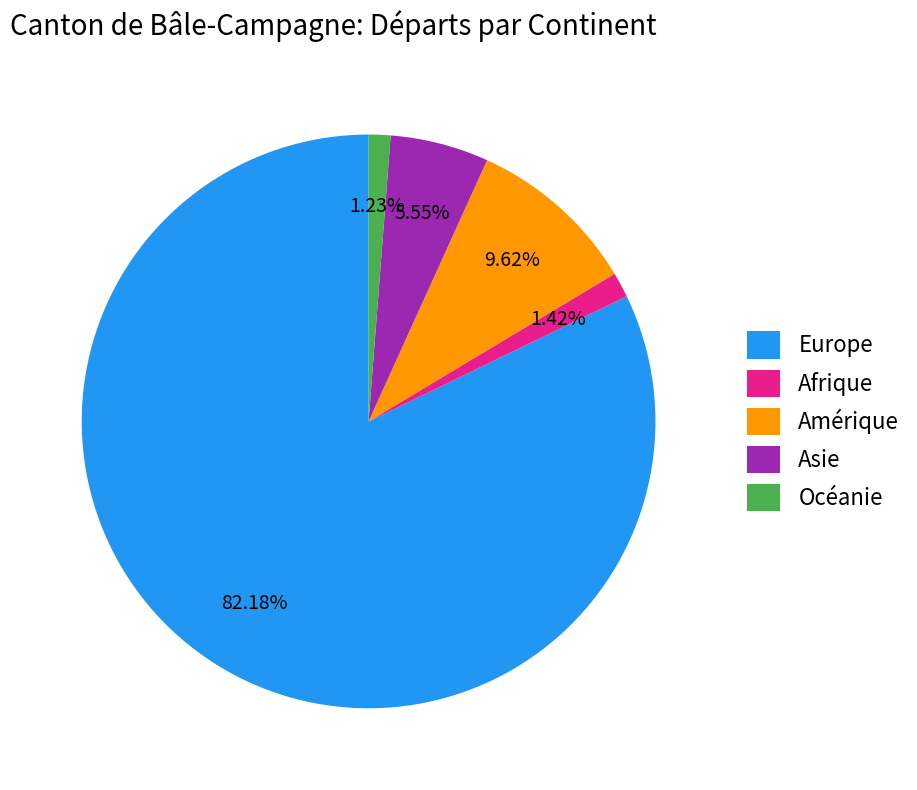

How many slices are in this pie chart?

5